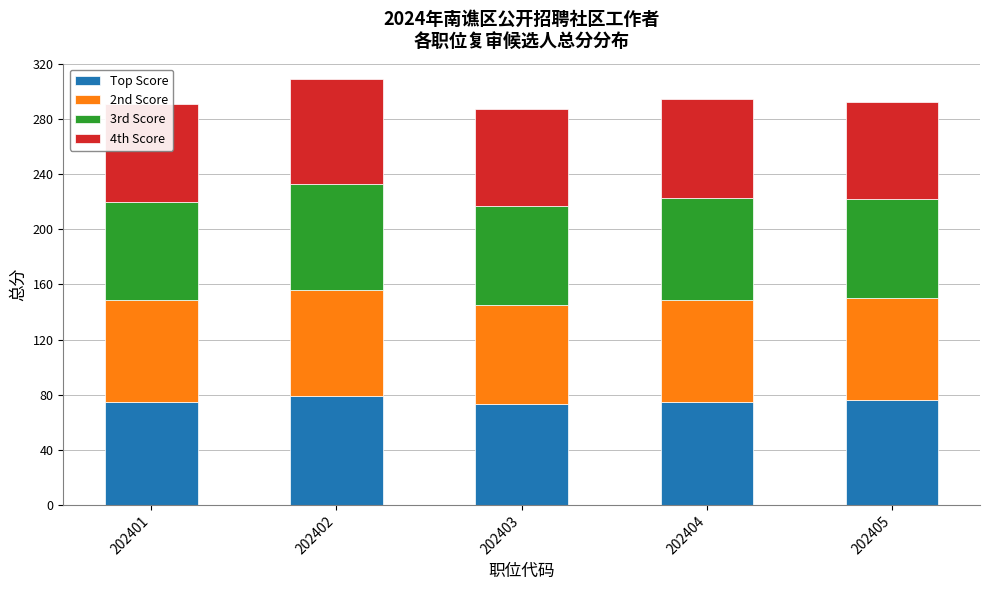

What is the total value across all series at 202401?

290.4